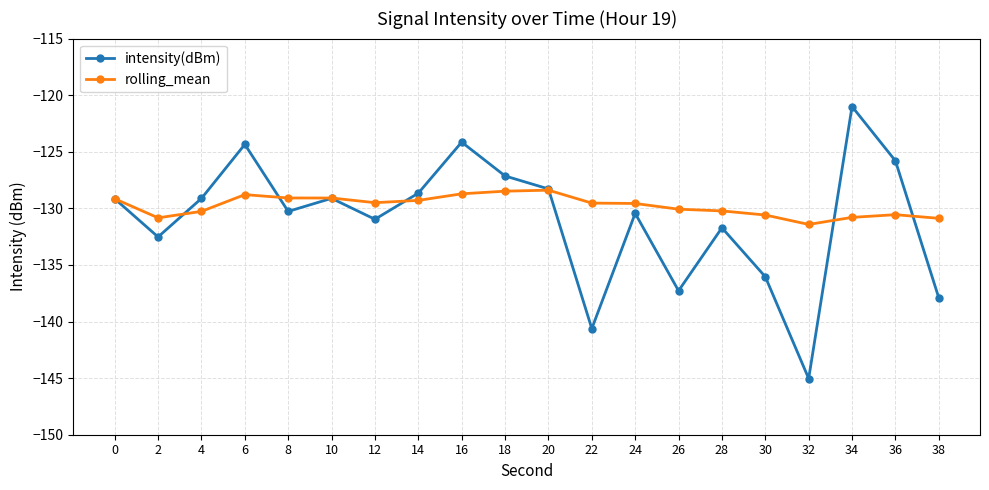

What is the maximum value for rolling_mean?

-128.4